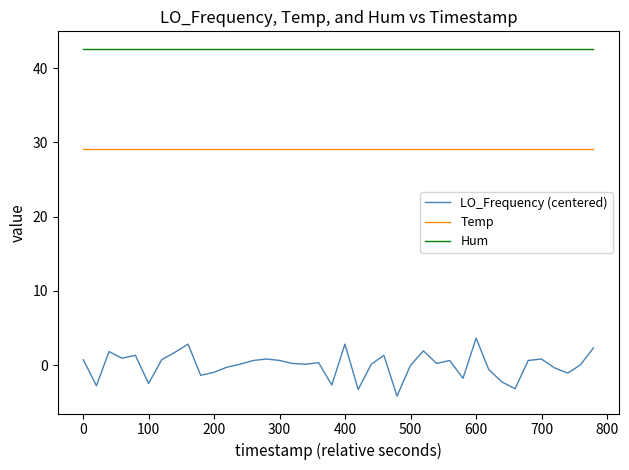

Which series has the largest total across all categories?

Hum